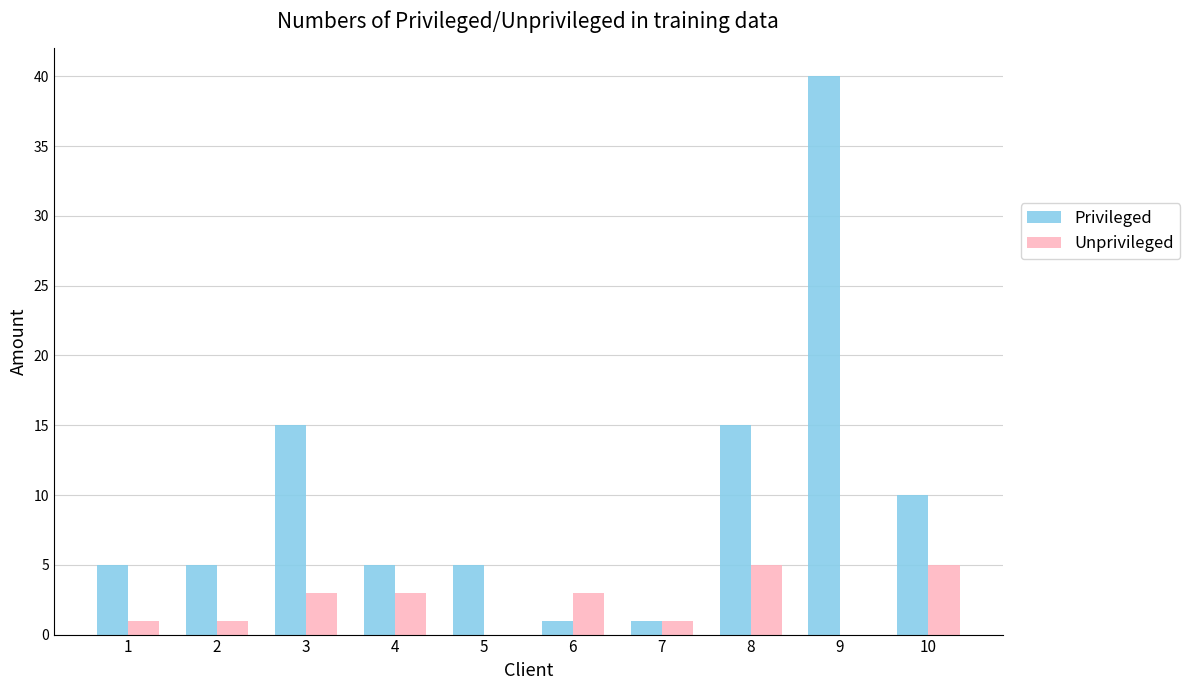

Which label corresponds to the largest value in the chart?

9